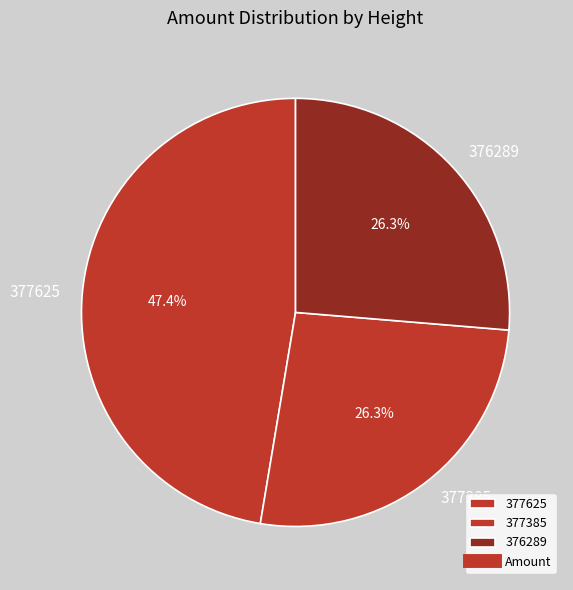

What percentage is the 377385 slice, to the nearest percent?

26%